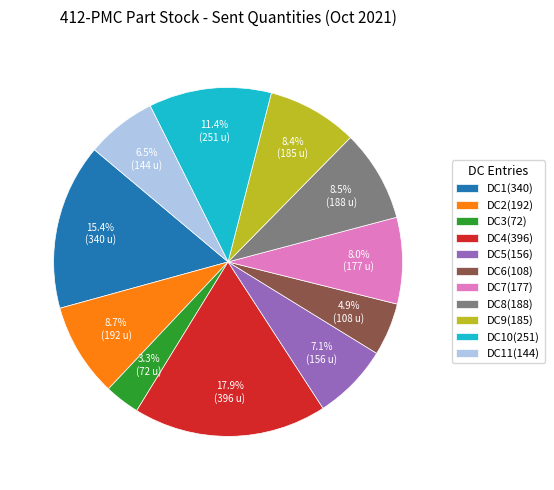

Does any single category account for the majority?

No